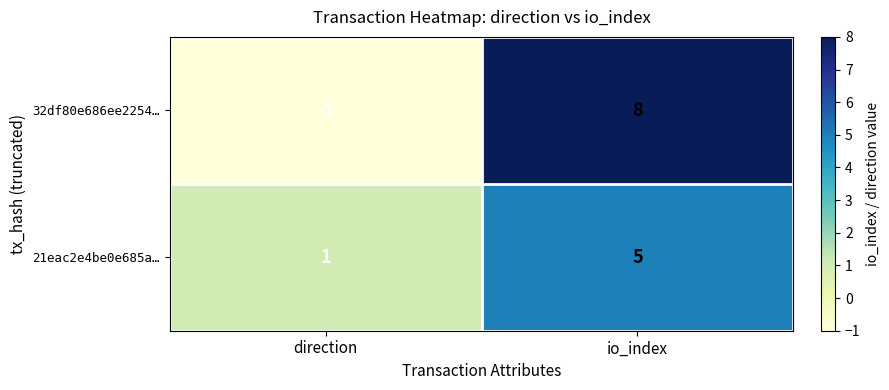

Which series has the largest total across all categories?

32df80e686ee2254…